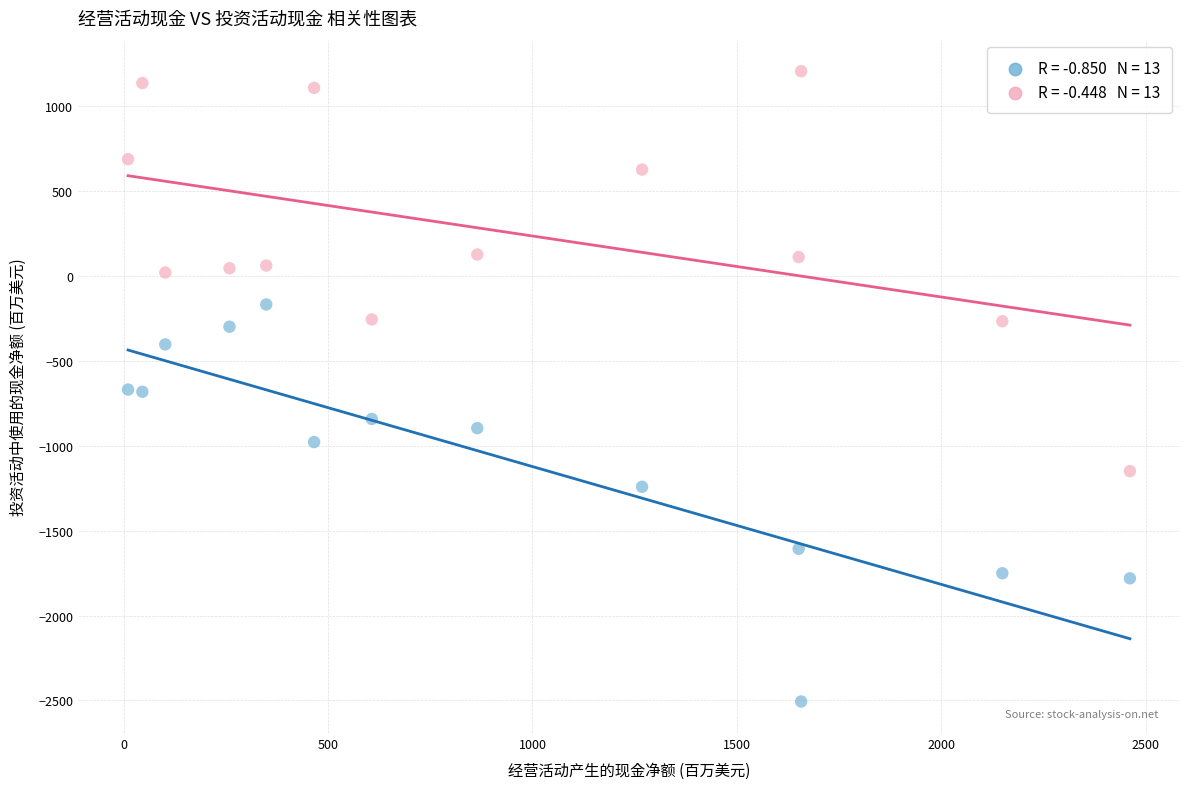

Across all data points, what is the range of Y values (max minus min)?

3710